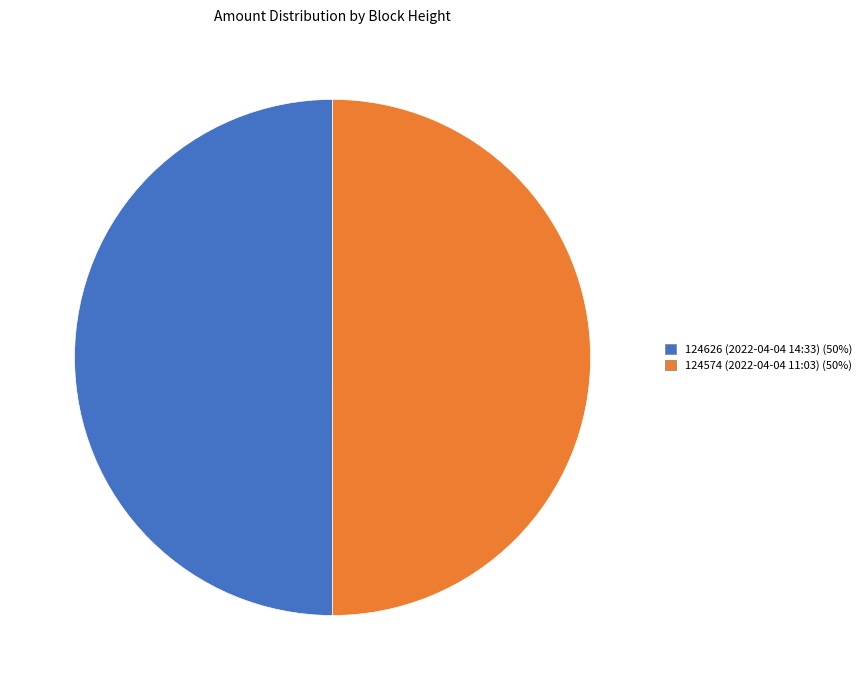

Do 124574 and 124626 together represent more than half of the pie?

Yes